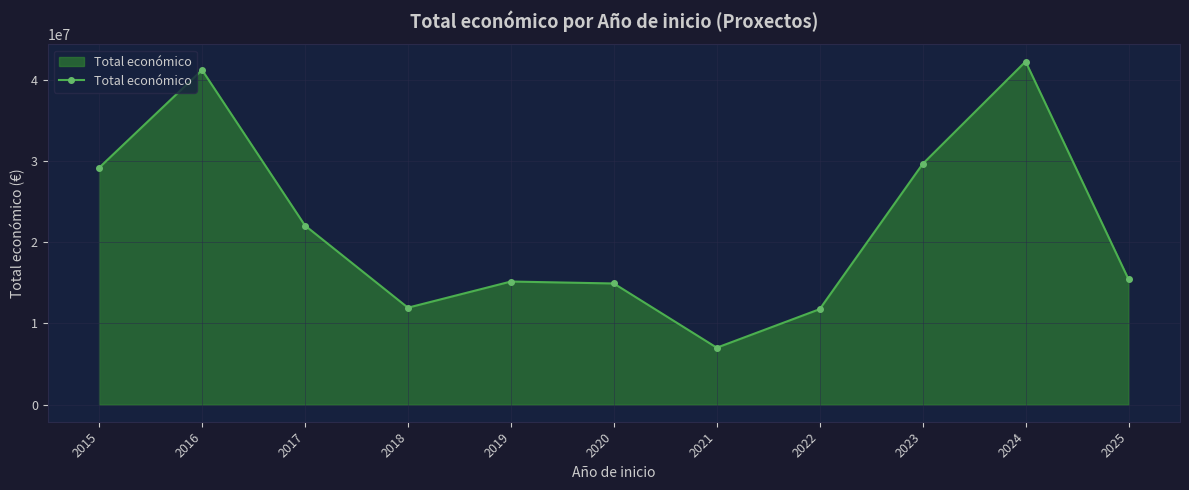

Is it true that the value at 2016 is 57630383?

False